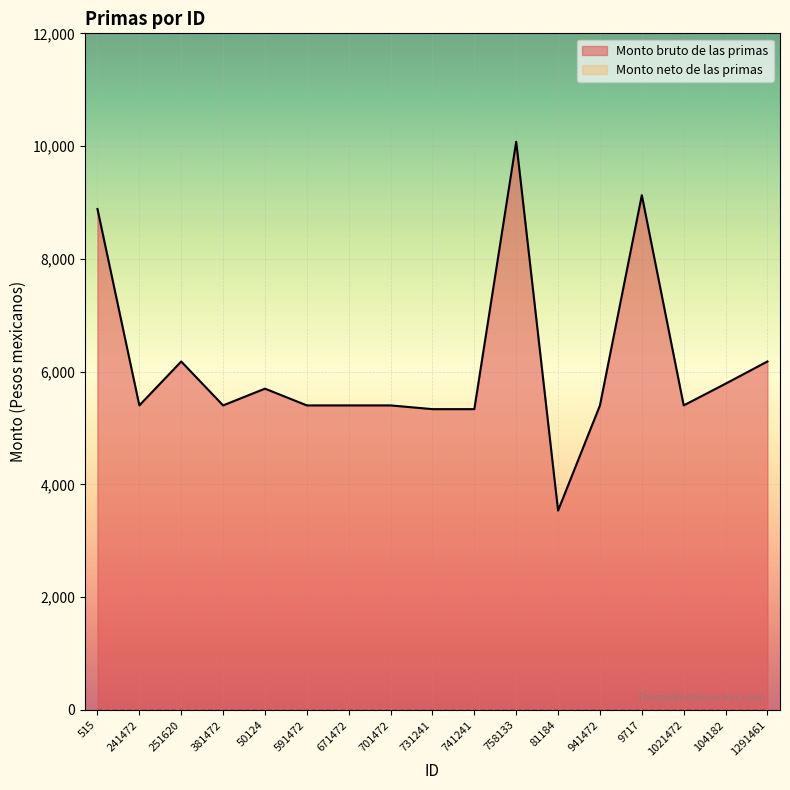

What is the value of the 10th point from the left?

5335.3